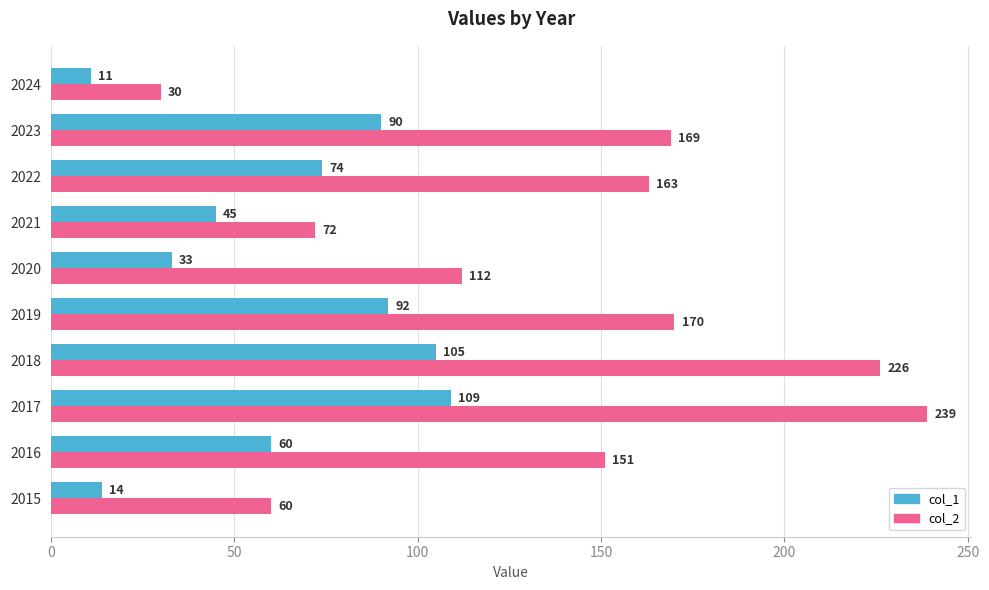

How many categories are shown in the chart?

10